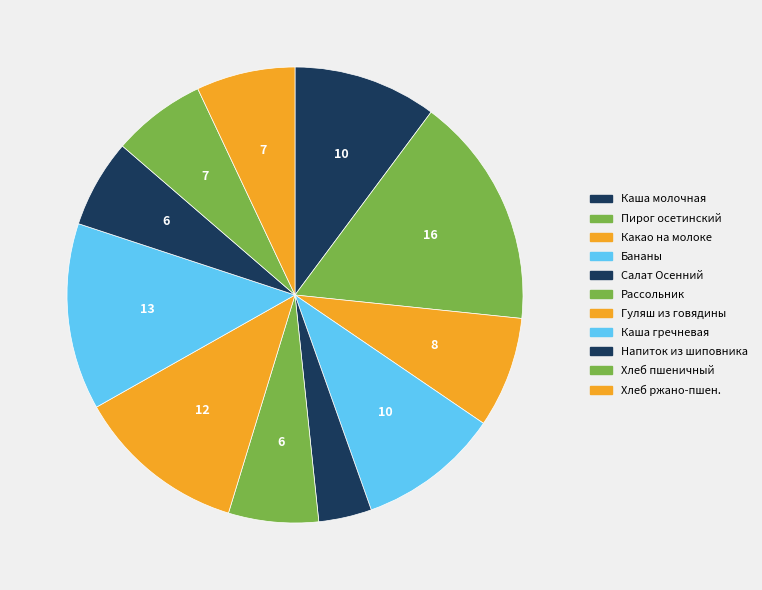

How many slices are in this pie chart?

11